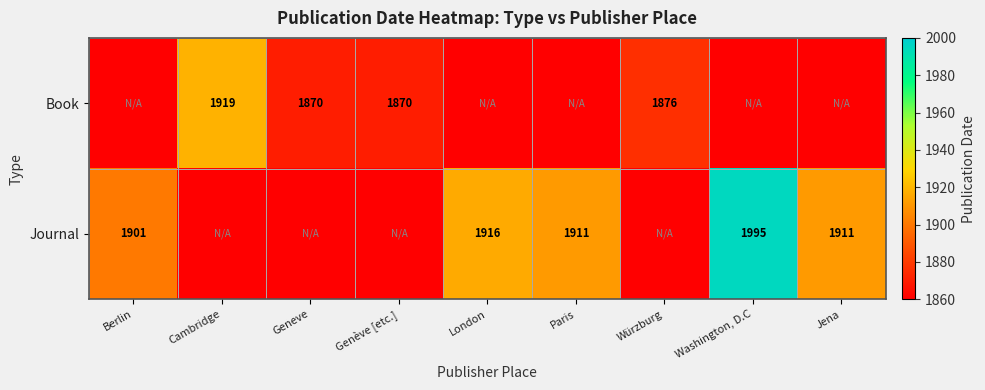

The Book series shows 3165 at Würzburg. True or false?

False